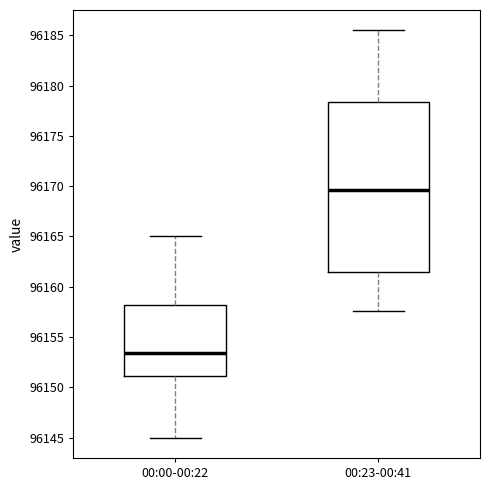

Reading left to right, read every box against the y-axis: the position of its median line, the range the box covers, and the ends of its whiskers. The values are not printed on the chart, so give them approximately, as read against the axis.

00:00-00:22: median 96153.5, box 96151.0 to 96158.0, whiskers 96145.0 to 96165.0
00:23-00:41: median 96169.5, box 96161.5 to 96178.5, whiskers 96157.5 to 96185.5